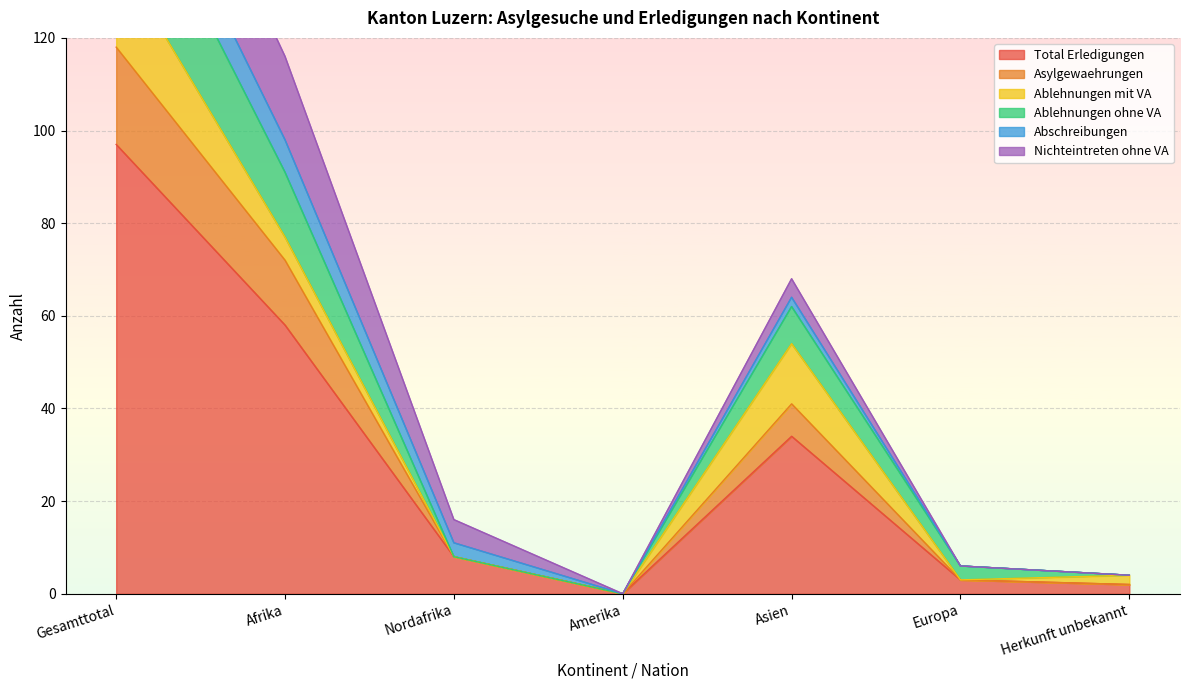

True or false: Ablehnungen ohne VA and Total Erledigungen cross at least once.

False